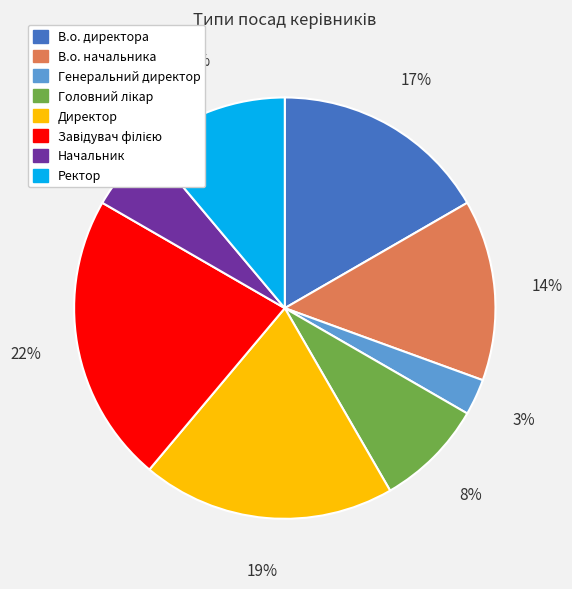

The В.о. начальника slice represents 14% of the pie. True or false?

True